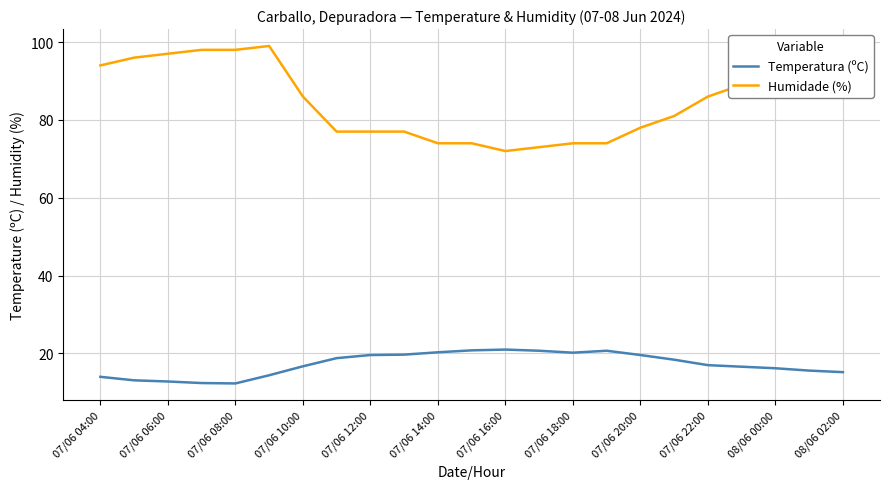

List the series in order of their peak value, highest first.

Humidade (%), Temperatura (ºC)